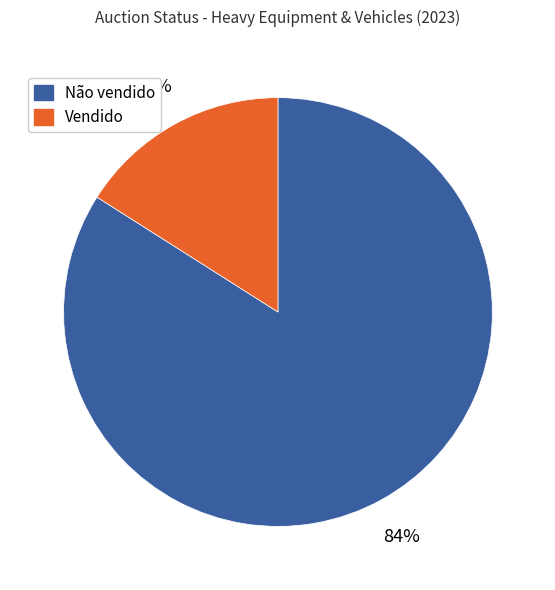

To the nearest percent, what is the combined percentage of Vendido and Não vendido?

100%